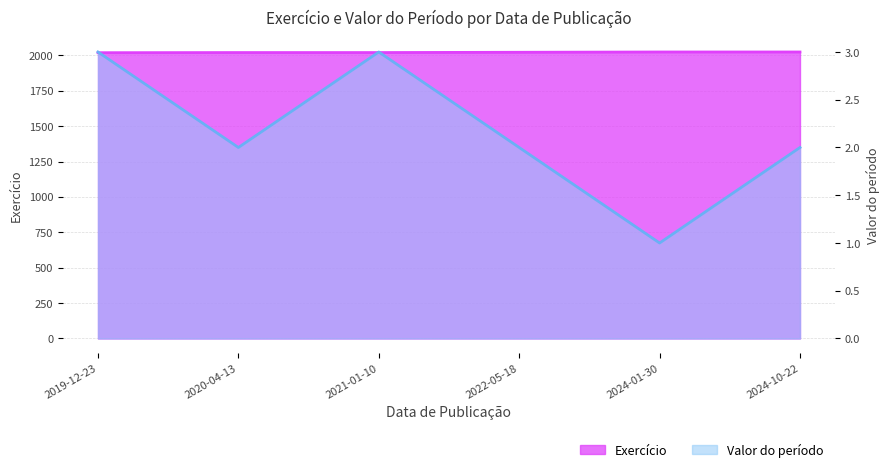

True or false: Exercício has more than 1 points higher than both neighbors.

False